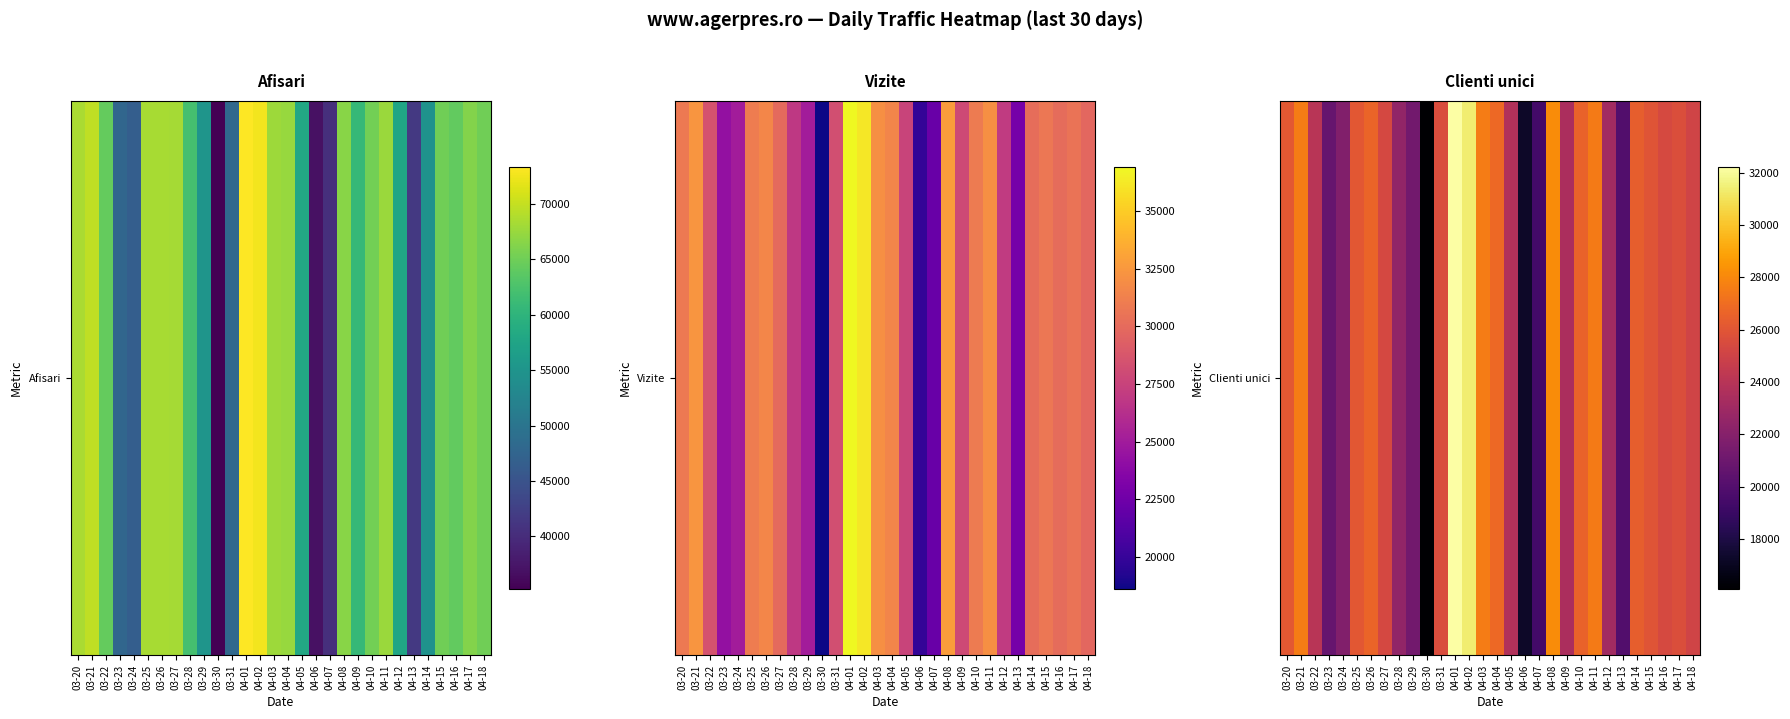

Count the number of data series in this chart.

1